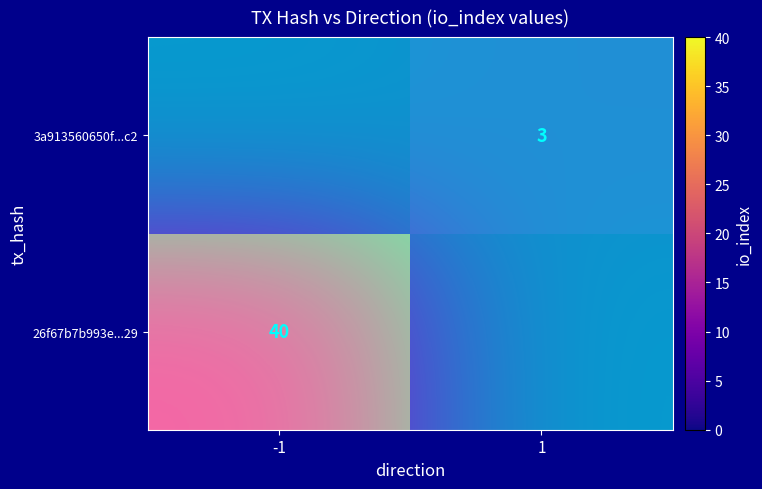

The 3a913560650f...c2 series shows 1 at -1. True or false?

False